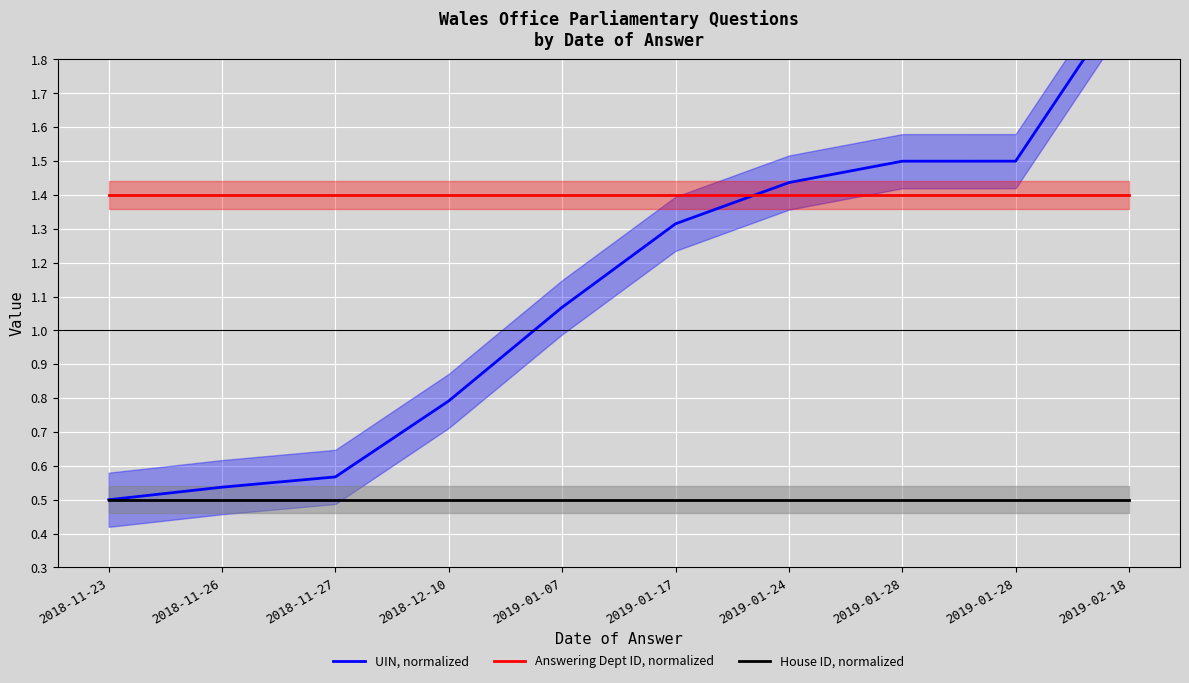

List the series in order of their peak value, lowest first.

House ID, normalized, Answering Dept ID, normalized, UIN, normalized